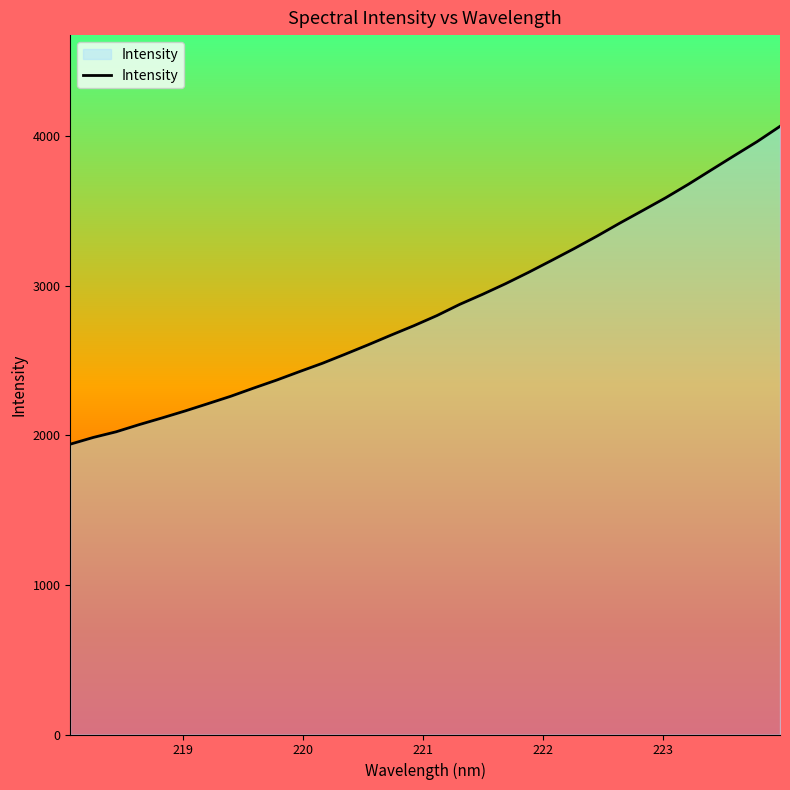

Does the chart have visible grid lines?

No